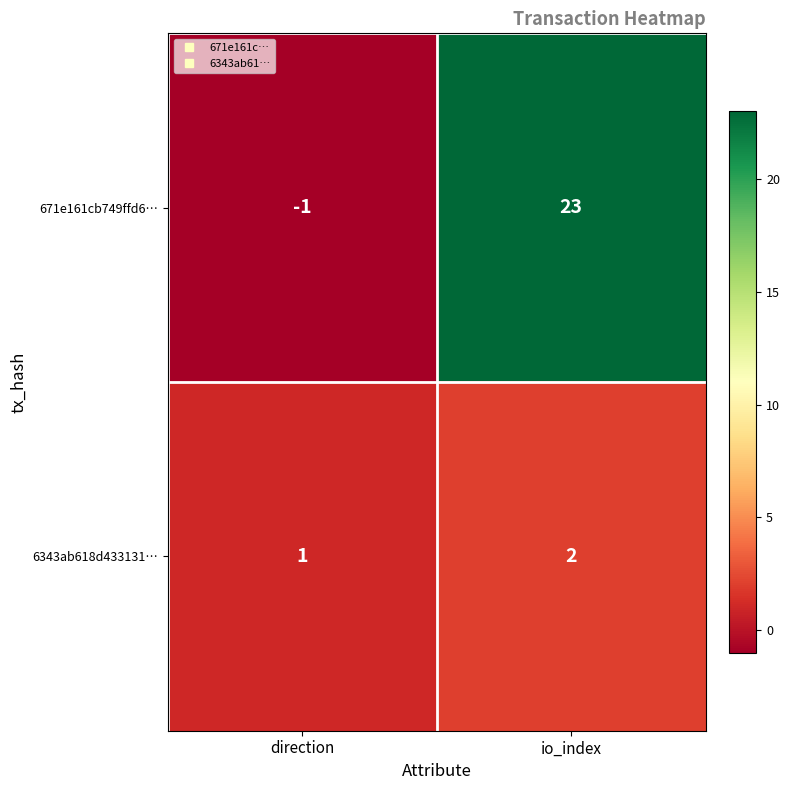

Rank the series by their maximum value, from lowest to highest.

6343ab618d433131…, 671e161cb749ffd6…